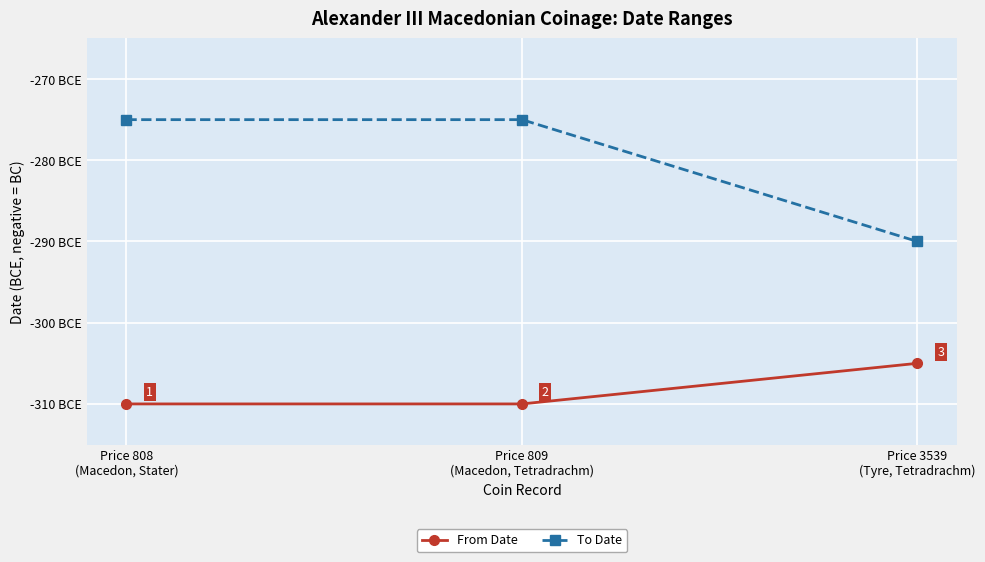

Rank the series by their maximum value, from highest to lowest.

To Date, From Date